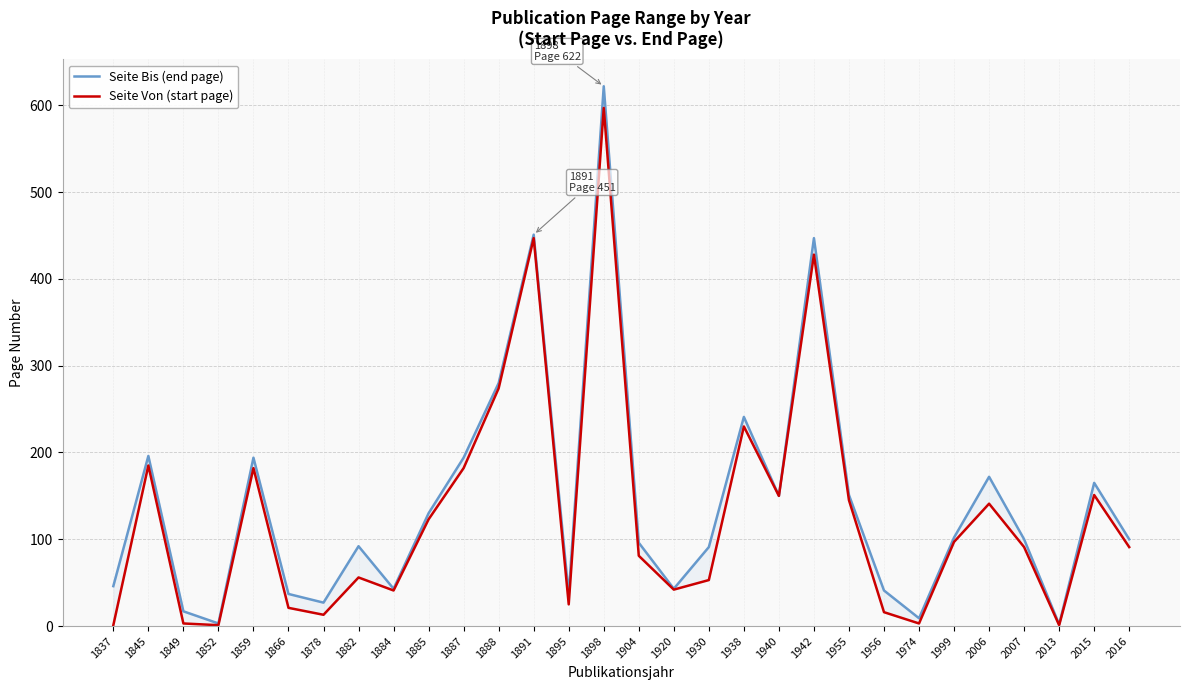

Rank the series at 1930 from lowest to highest value.

Seite Von (start page), Seite Bis (end page)